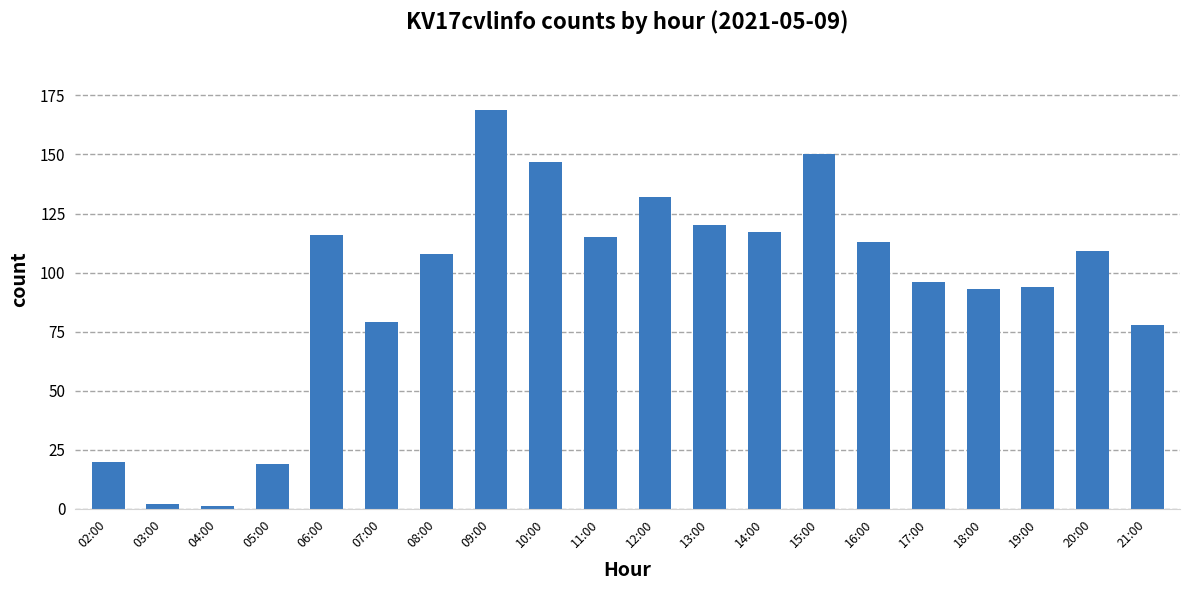

Is it true that the value at 10:00 is 254?

False